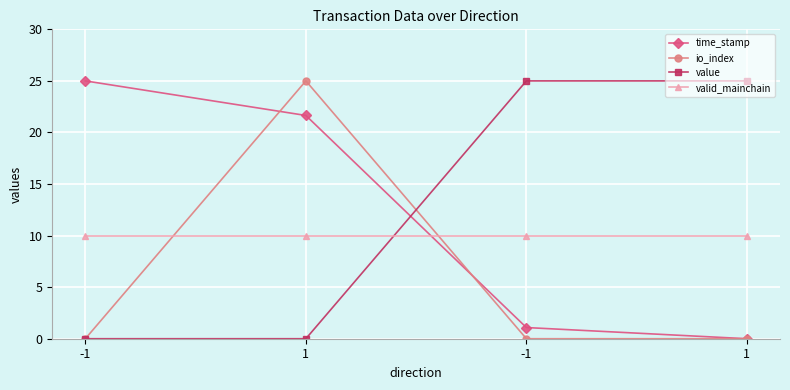

Rank the series at -1 from highest to lowest value.

time_stamp, valid_mainchain, io_index, value